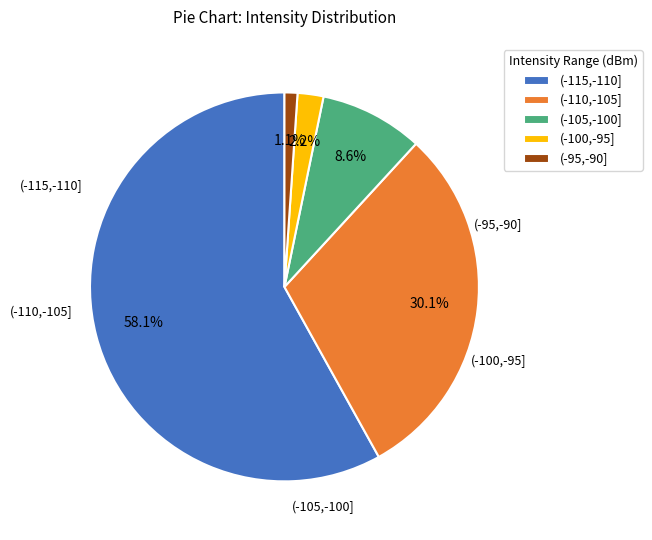

Which has a higher value, (-110,-105] or (-95,-90]?

(-110,-105]